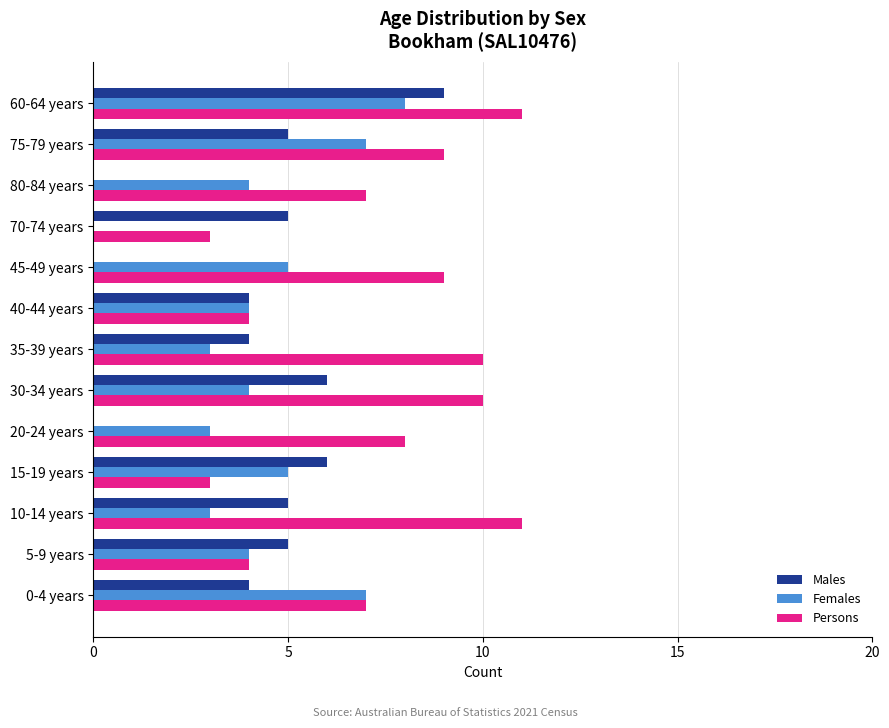

How many data points does each series have?

13